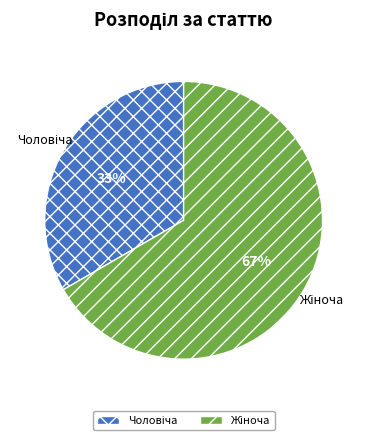

Count the number of slices in the pie.

2